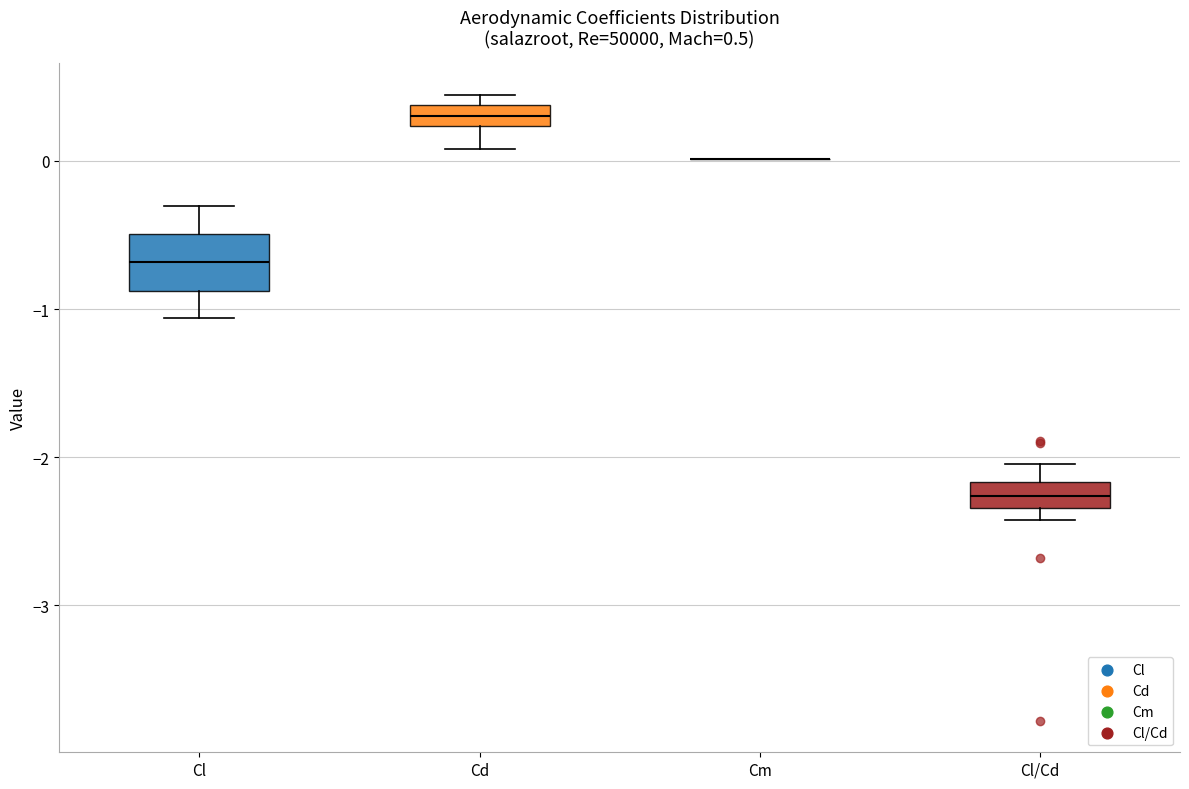

Which box is the tallest, from its lower edge to its upper edge?

Cl